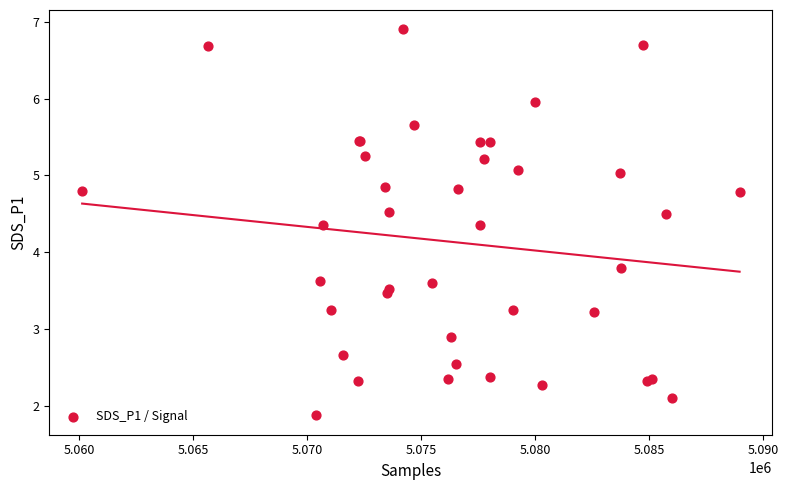

What Y value in the scatter plot is closest to 4?

3.8